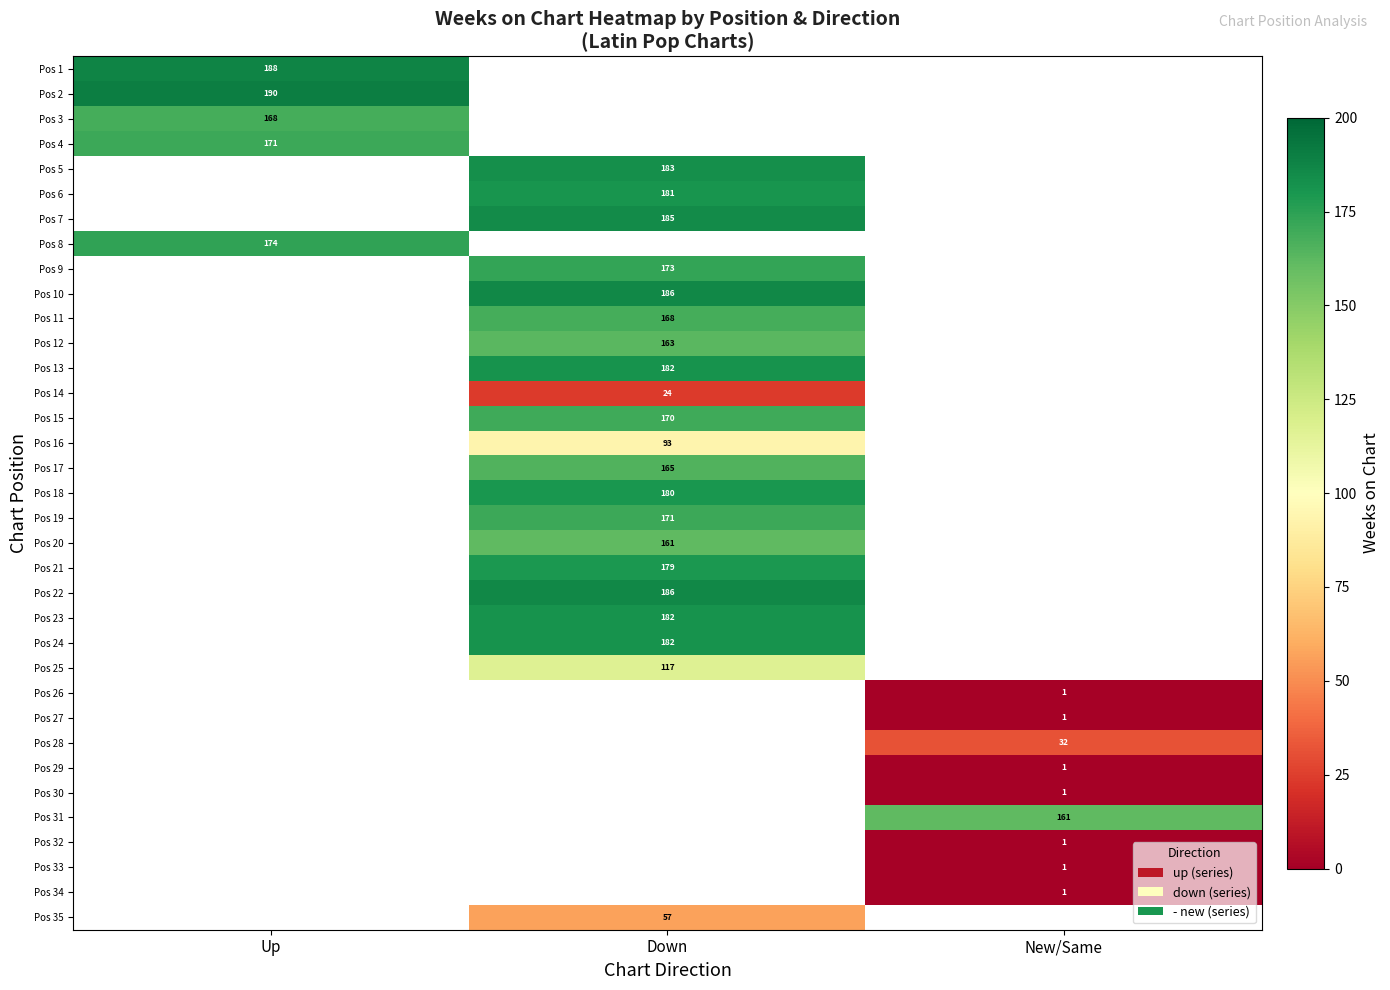

How many distinct data groups are displayed?

35